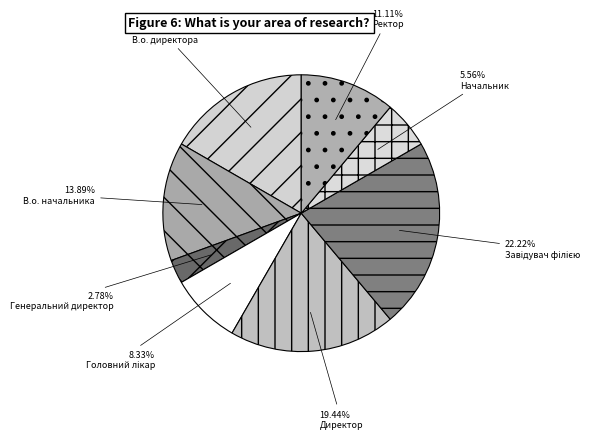

Does any single category account for the majority?

No